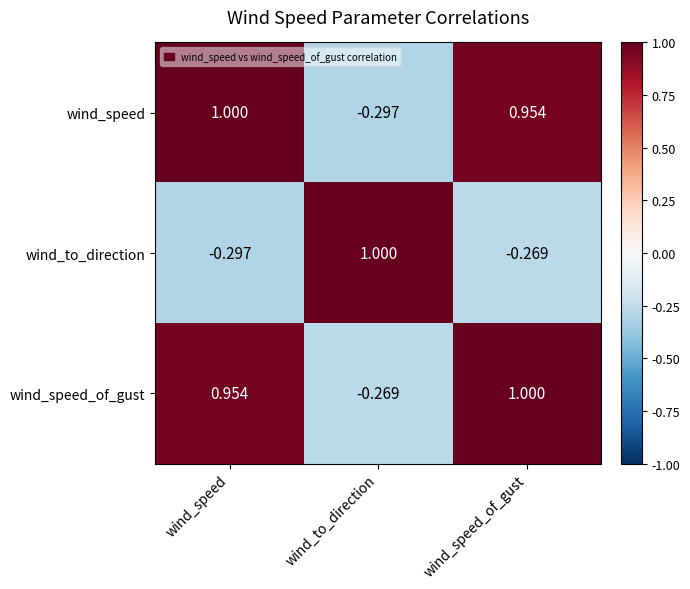

At which category is the sum across all series the highest?

wind_speed_of_gust